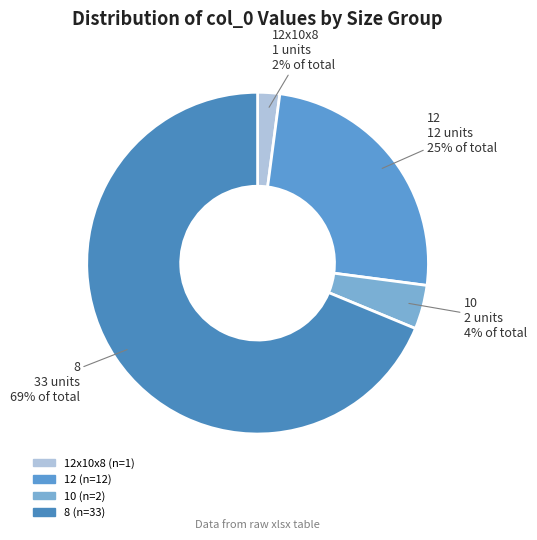

What is the smallest slice in the pie chart?

12x10x8